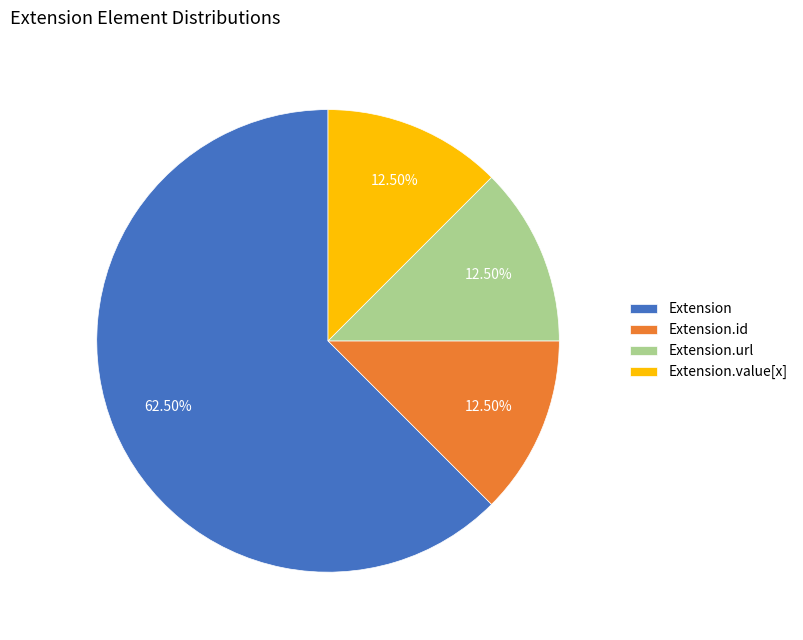

How many slices are in this pie chart?

4